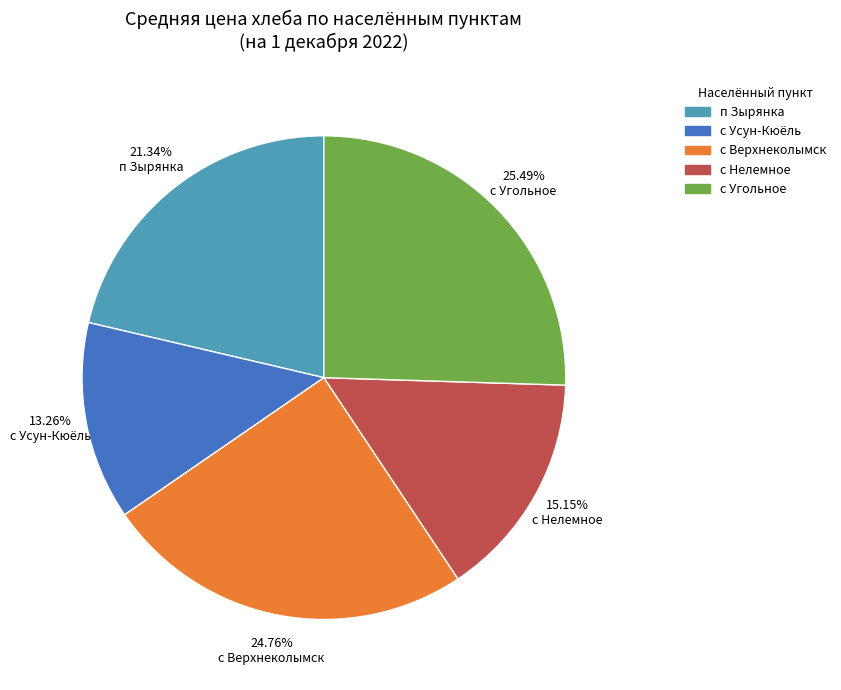

Rank the categories by value from lowest to highest.

с Усун-Кюёль, с Нелемное, п Зырянка, с Верхнеколымск, с Угольное